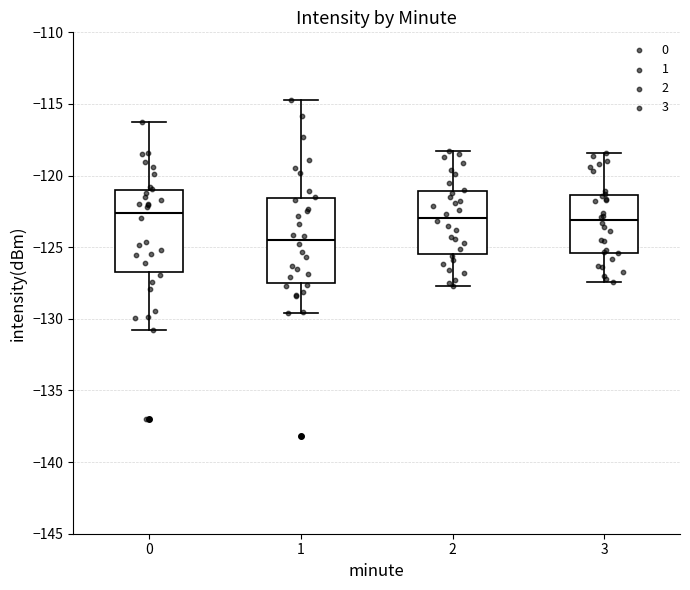

Reading left to right, transcribe this box plot: for each box, give where its median line is, the range the box spans, and where its two whiskers end, as read against the y-axis. The values are not printed on the chart, so give them approximately, as read against the axis.

0: median -122.5, box -126.5 to -121.0, whiskers -131.0 to -116.5
1: median -124.5, box -127.5 to -121.5, whiskers -129.5 to -115.0
2: median -123.0, box -125.5 to -121.0, whiskers -127.5 to -118.5
3: median -123.0, box -125.5 to -121.5, whiskers -127.5 to -118.5